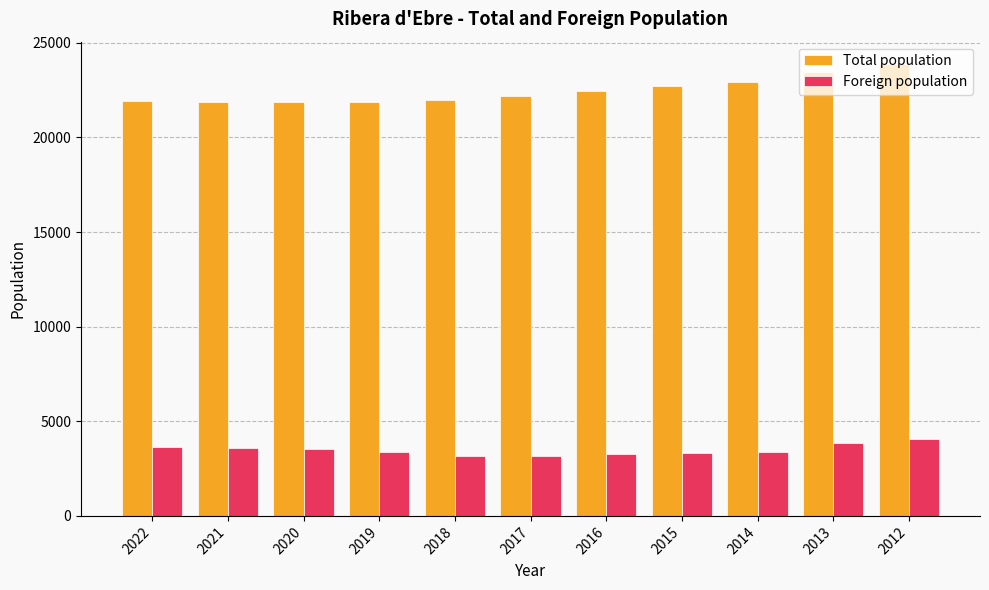

At how many categories does at least one series exceed 18320?

11